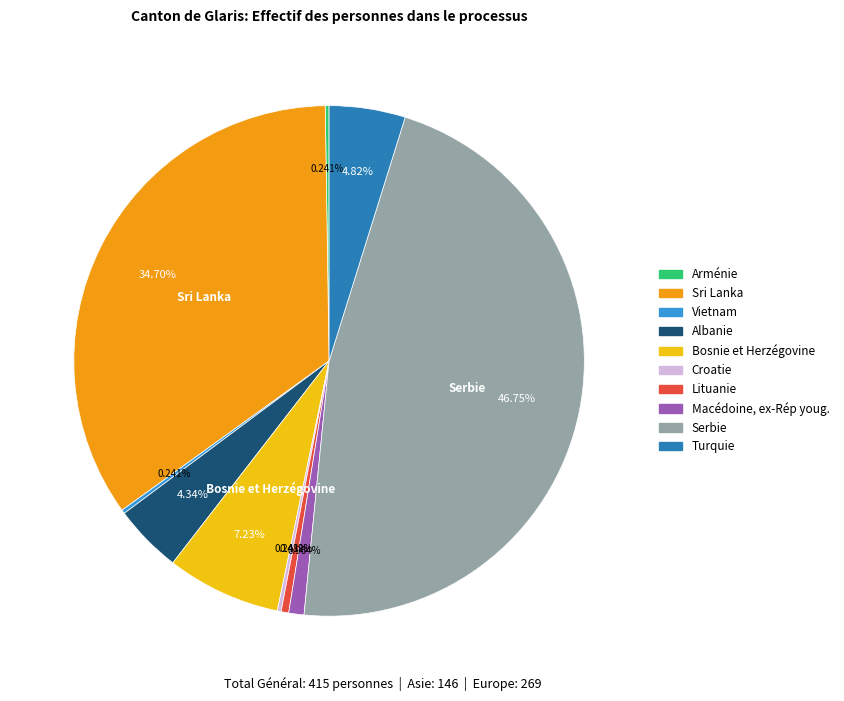

Does Serbie represent more than half of the total?

No